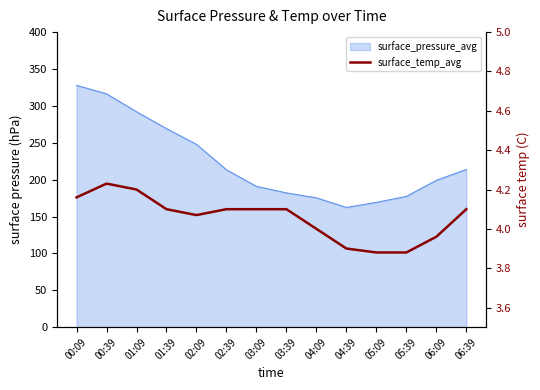

Which category has the highest value across all series?

00:39